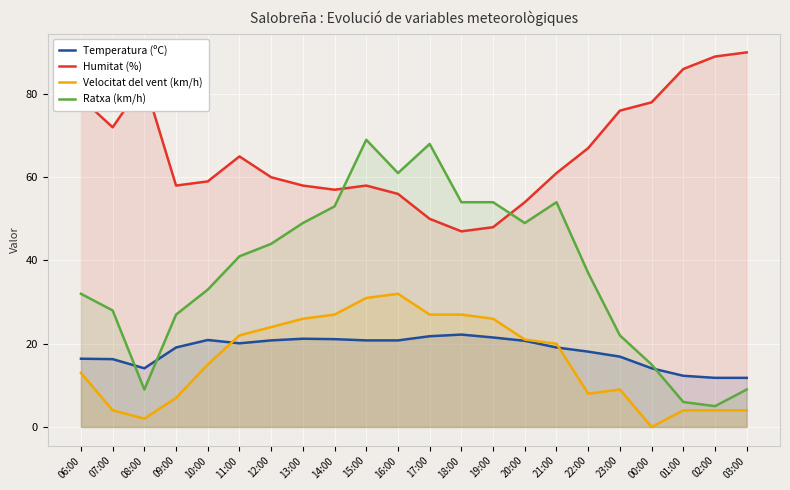

Which series has the largest total across all categories?

Humitat (%)